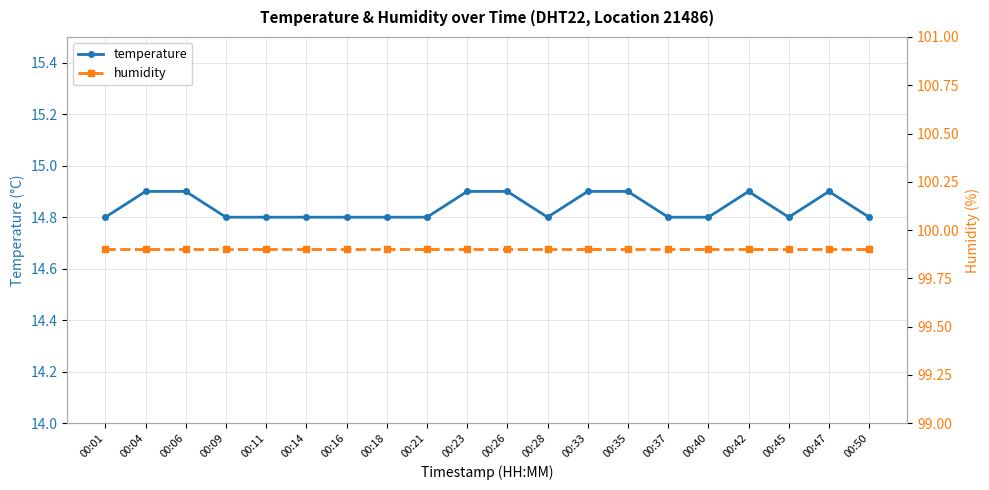

What is the greatest value displayed?

99.9